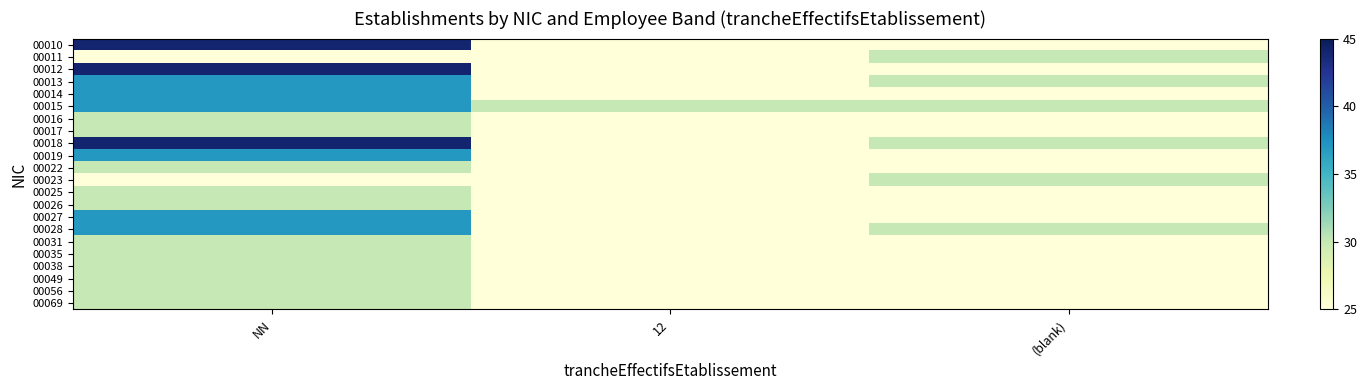

Reading left to right, what are all the values shown in this chart?

00010: NN=44	12=25	(blank)=25
00011: NN=25	12=25	(blank)=30
00012: NN=44	12=25	(blank)=25
00013: NN=37	12=25	(blank)=30
00014: NN=37	12=25	(blank)=25
00015: NN=37	12=30	(blank)=30
00016: NN=30	12=25	(blank)=25
00017: NN=30	12=25	(blank)=25
00018: NN=44	12=25	(blank)=30
00019: NN=37	12=25	(blank)=25
00022: NN=30	12=25	(blank)=25
00023: NN=25	12=25	(blank)=30
00025: NN=30	12=25	(blank)=25
00026: NN=30	12=25	(blank)=25
00027: NN=37	12=25	(blank)=25
00028: NN=37	12=25	(blank)=30
00031: NN=30	12=25	(blank)=25
00035: NN=30	12=25	(blank)=25
00038: NN=30	12=25	(blank)=25
00049: NN=30	12=25	(blank)=25
00056: NN=30	12=25	(blank)=25
00069: NN=30	12=25	(blank)=25